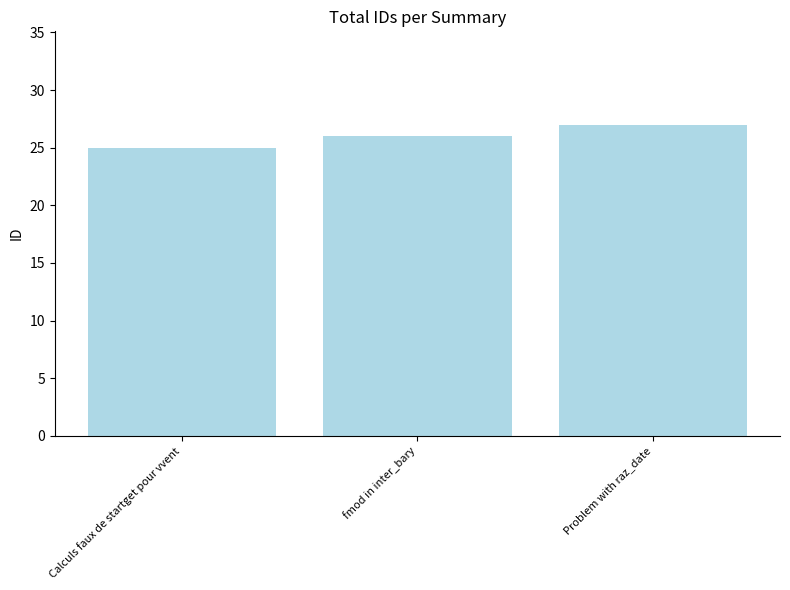

Rank the categories by value from lowest to highest.

Calculs faux de startget pour vvent, fmod in inter_bary, Problem with raz_date